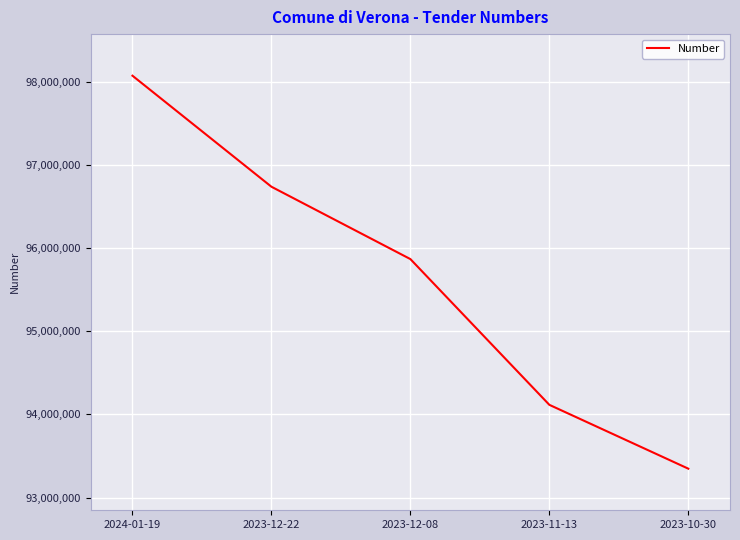

What is the average value?

95626495